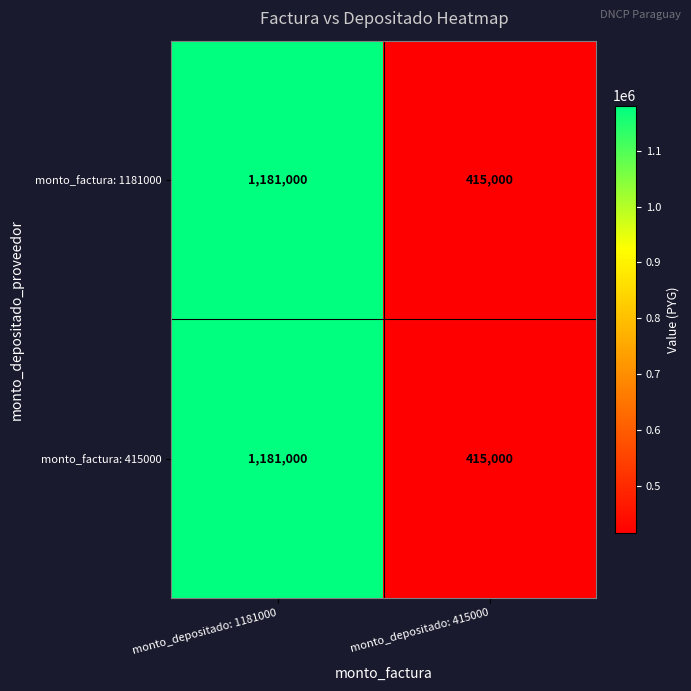

At how many categories does at least one series exceed 1128755?

1